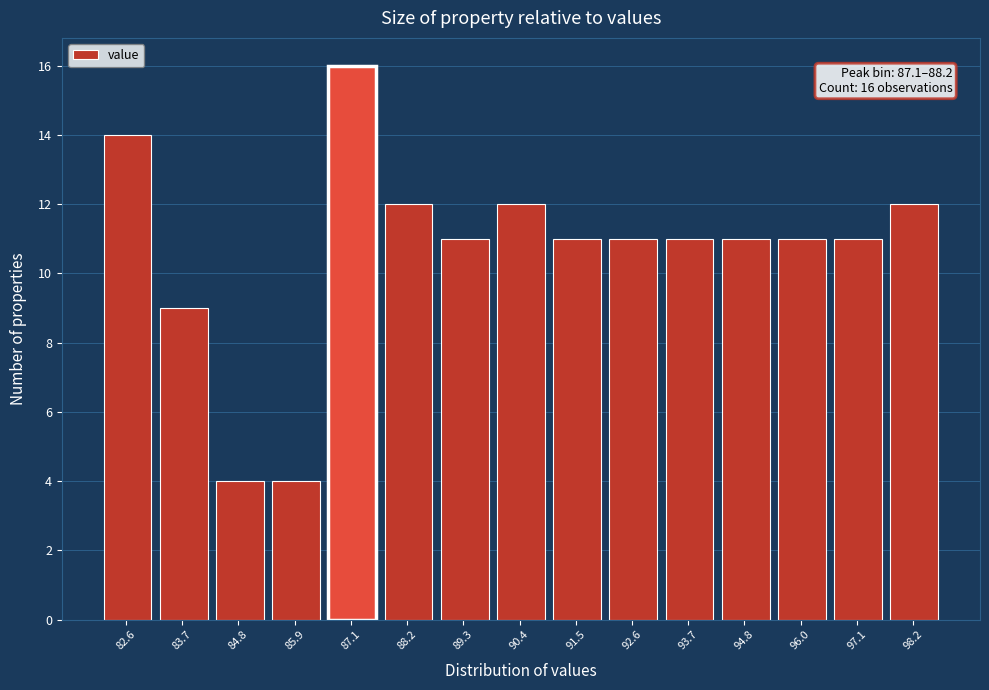

Reading left to right, transcribe all the data shown in this chart.

82.6=14	83.7=9	84.8=4	85.9=4	87.1=16	88.2=12	89.3=11	90.4=12	91.5=11	92.6=11	93.7=11	94.8=11	96.0=11	97.1=11	98.2=12